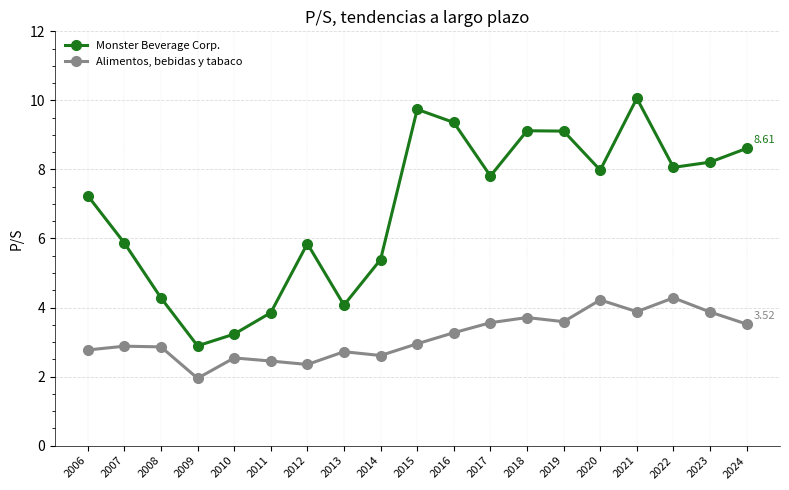

The Alimentos, bebidas y tabaco series shows 1.5 at 2008. True or false?

False